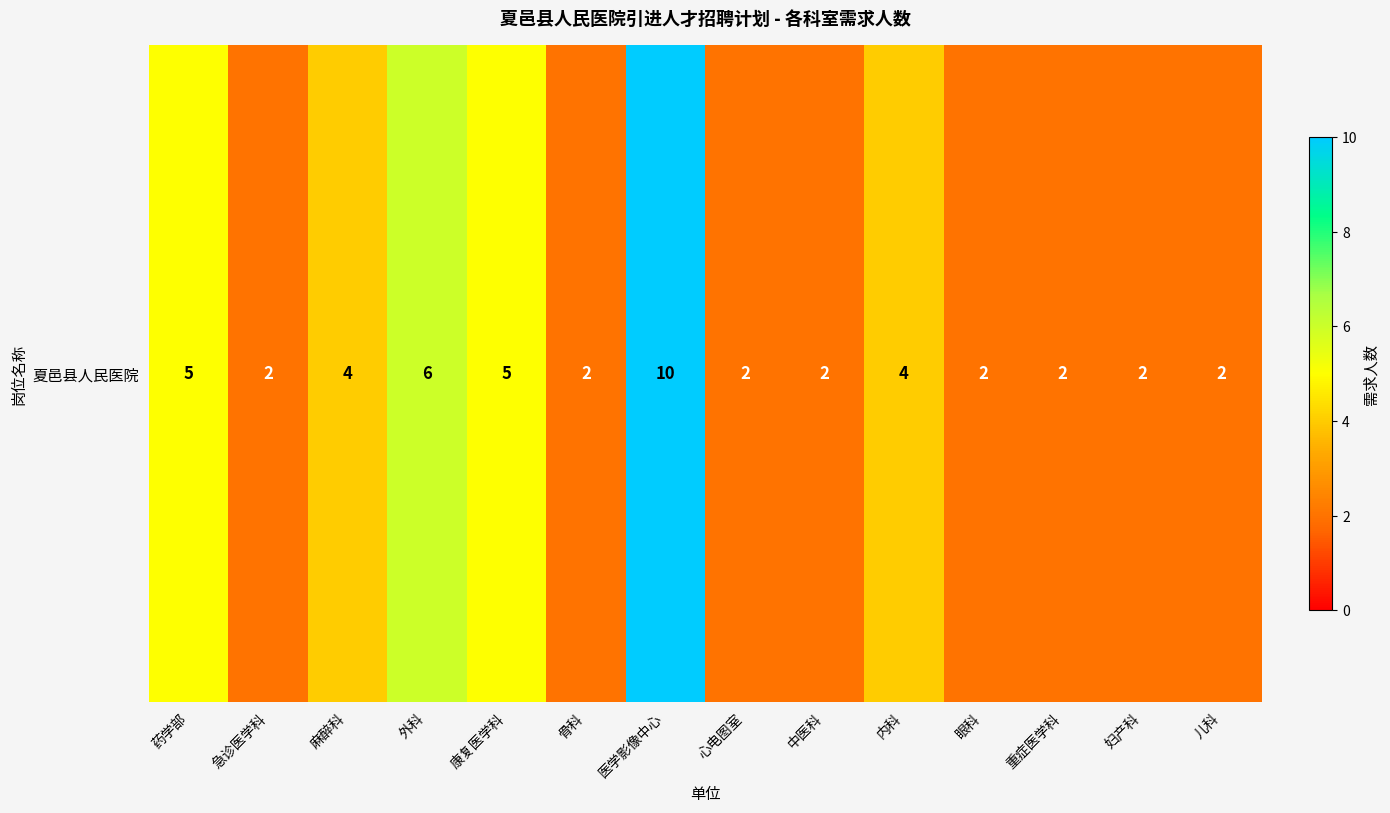

What is the change in value from 康复医学科 to 中医科?

-3